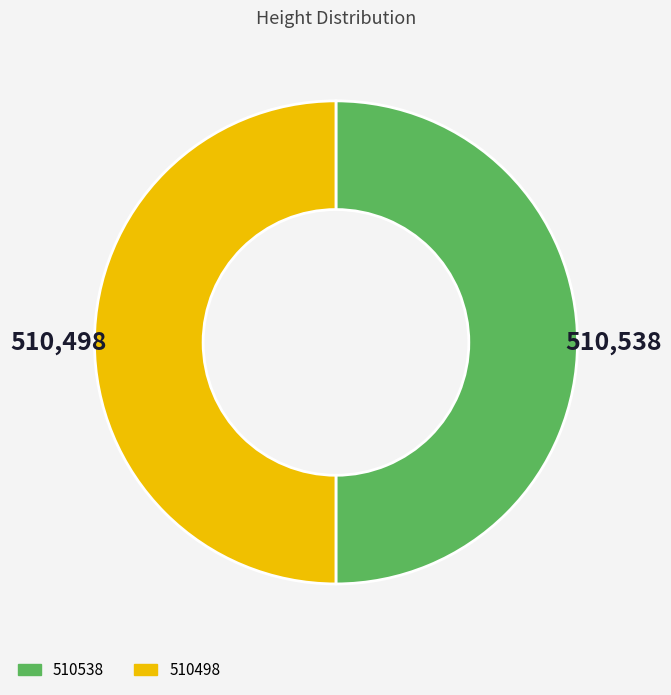

What is the ratio of the value at 510538 to the value at 510498?

1.0